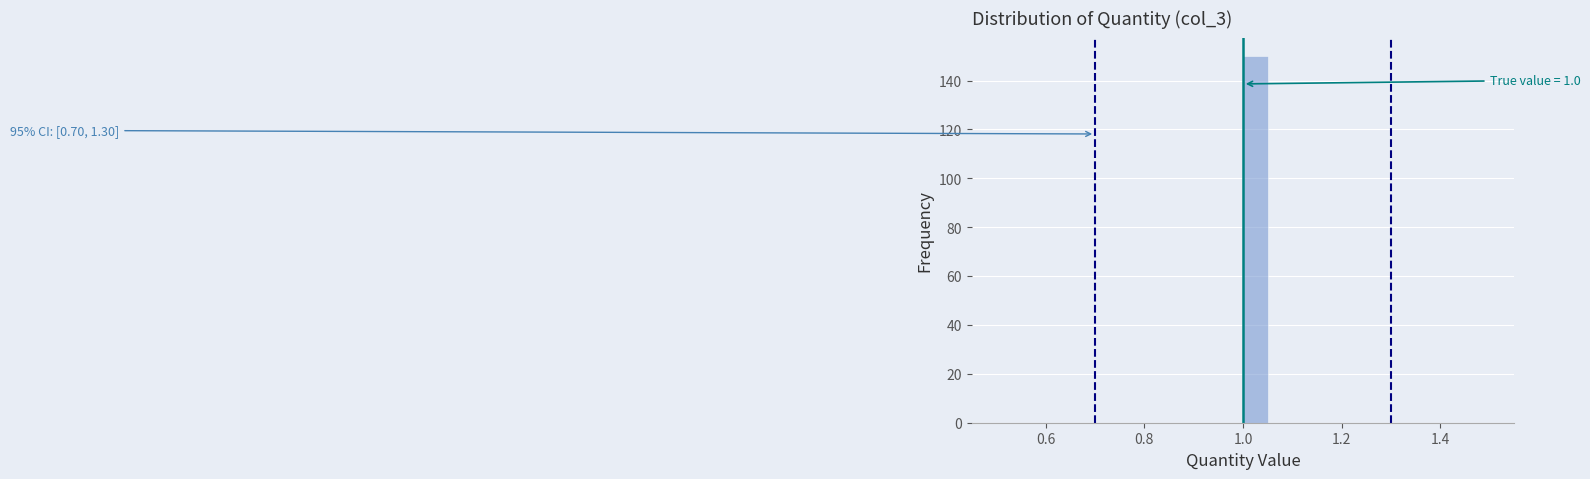

Read against the x-axis, roughly where is the centre of the tallest bar?

1.02